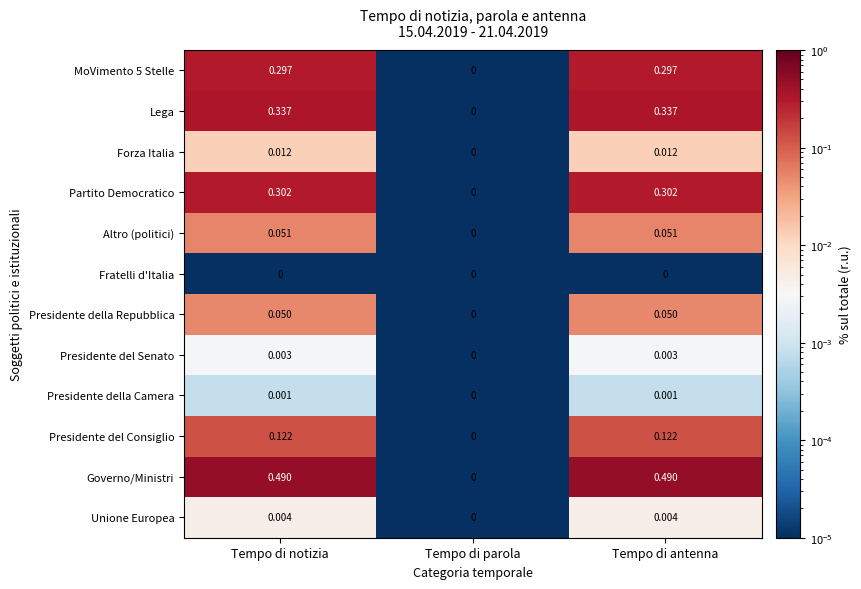

Which series changed the most between Tempo di notizia and Tempo di parola?

Governo/Ministri